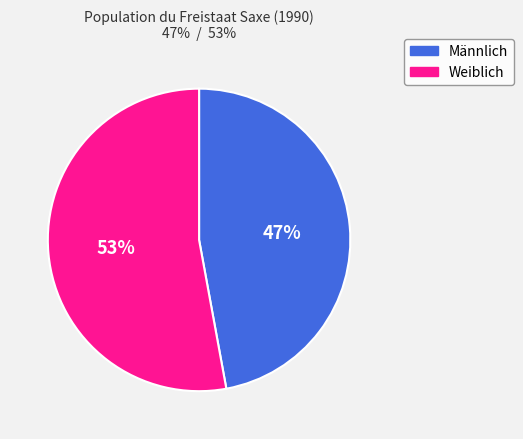

Which slice is the smallest?

Männlich